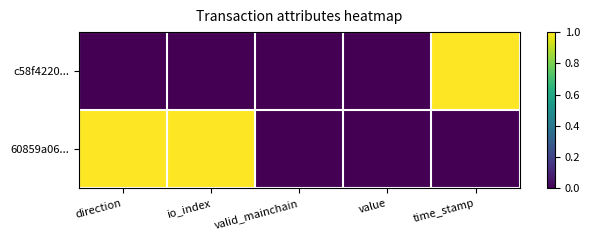

At which category does the chart reach its peak across all series?

time_stamp